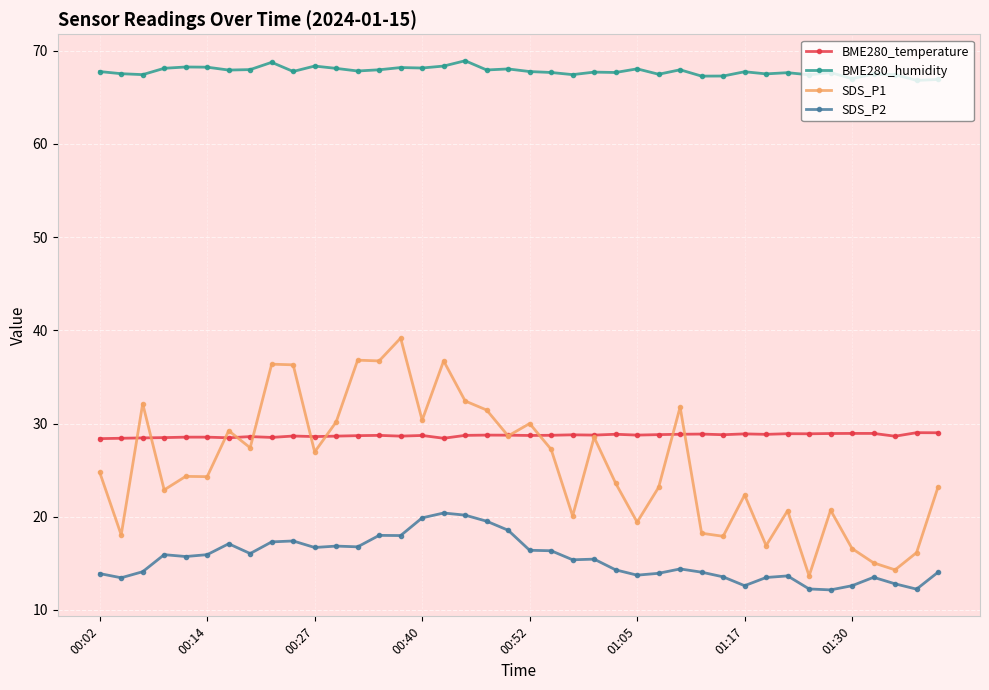

True or false: SDS_P2 has more than 1 points higher than both neighbors.

True